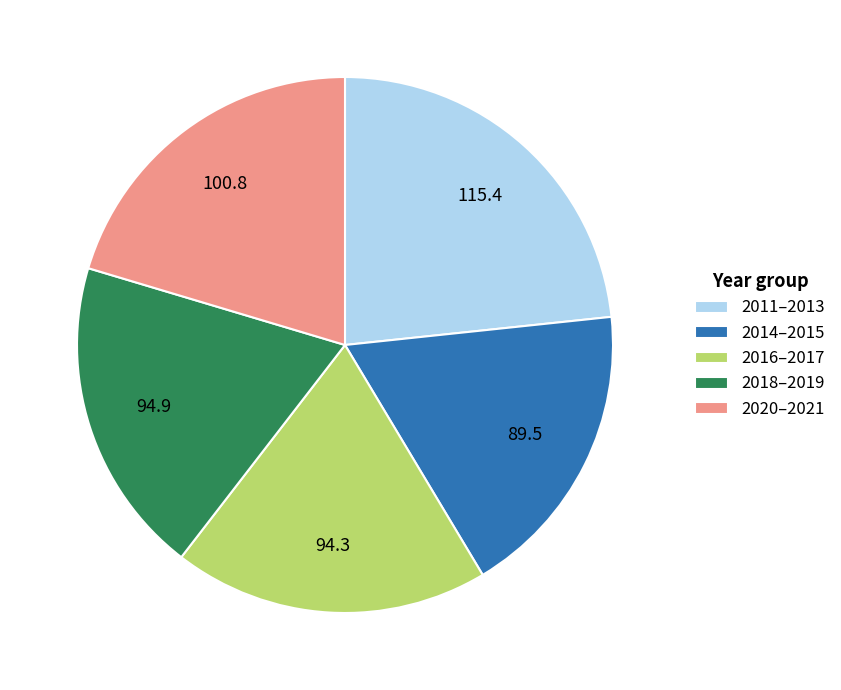

Does any single category account for the majority?

No